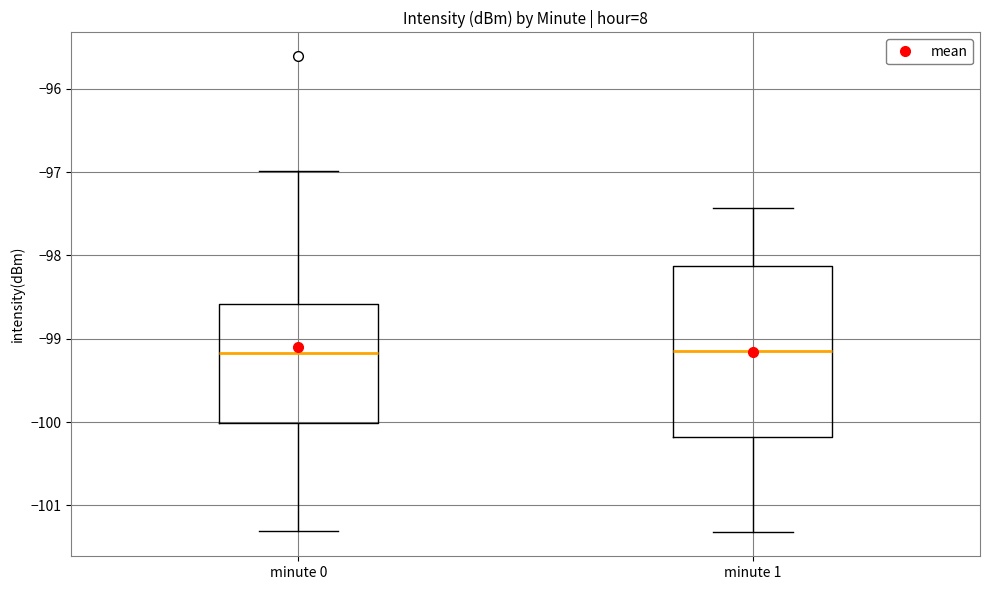

Comparing the boxes themselves (not the whiskers), which one is the tallest?

minute 1